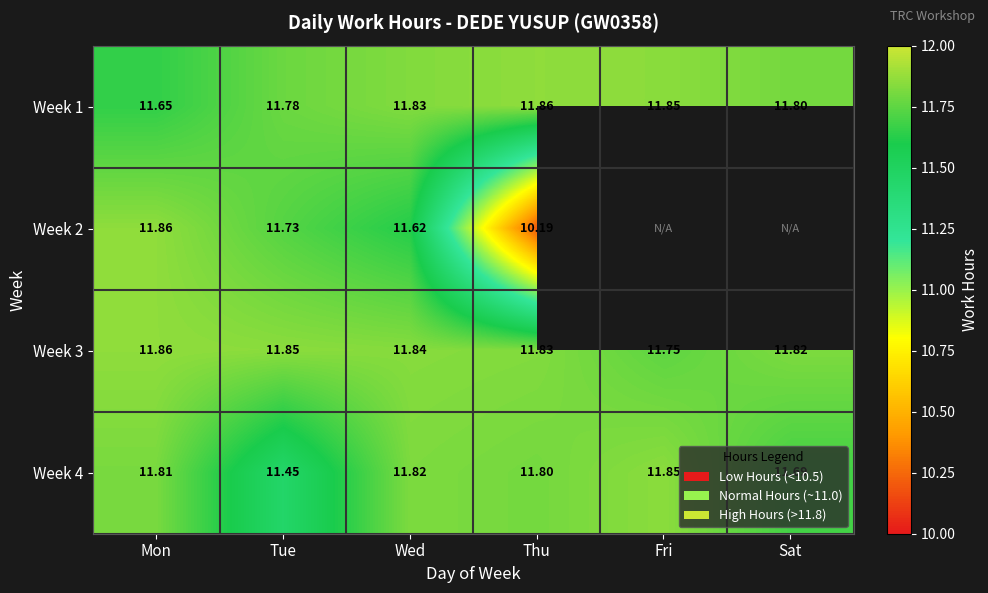

Is the value of Week 3 at Fri greater than the value of Week 1 at Fri?

No